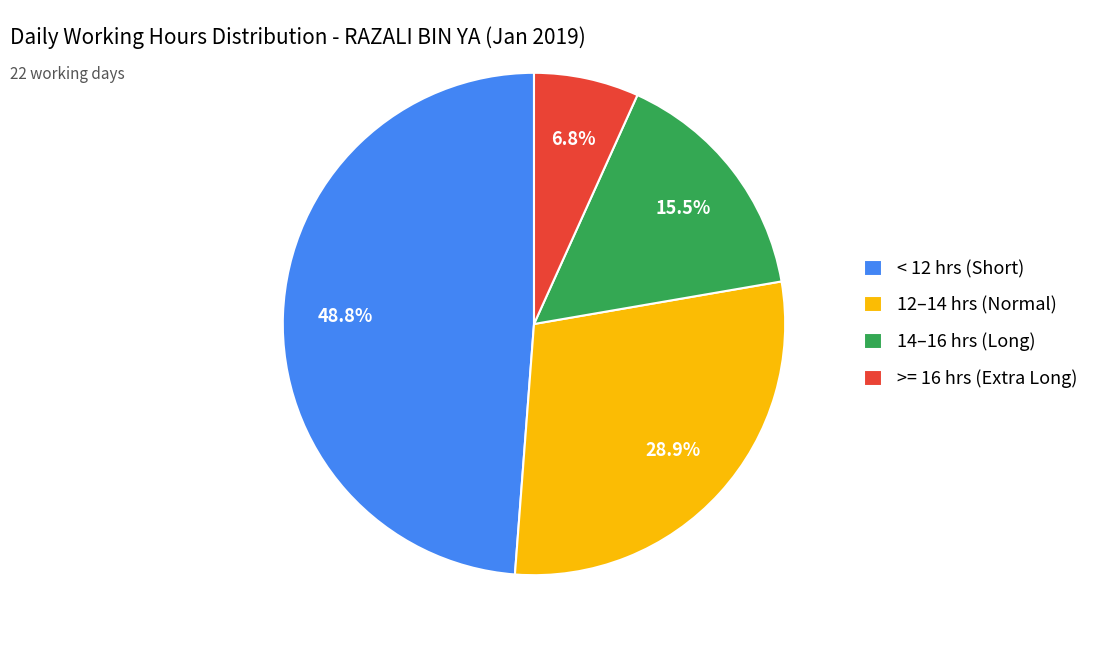

To the nearest percent, what is the average slice percentage?

25%